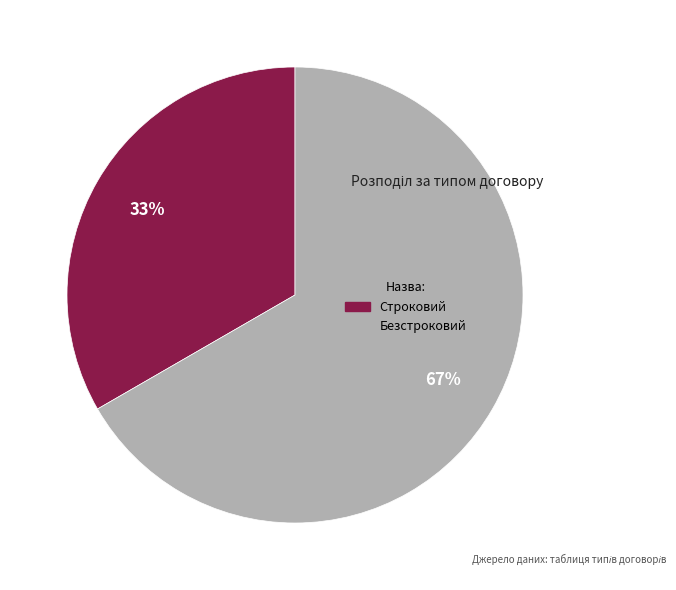

What percentage is the Строковий slice, to the nearest percent?

33%